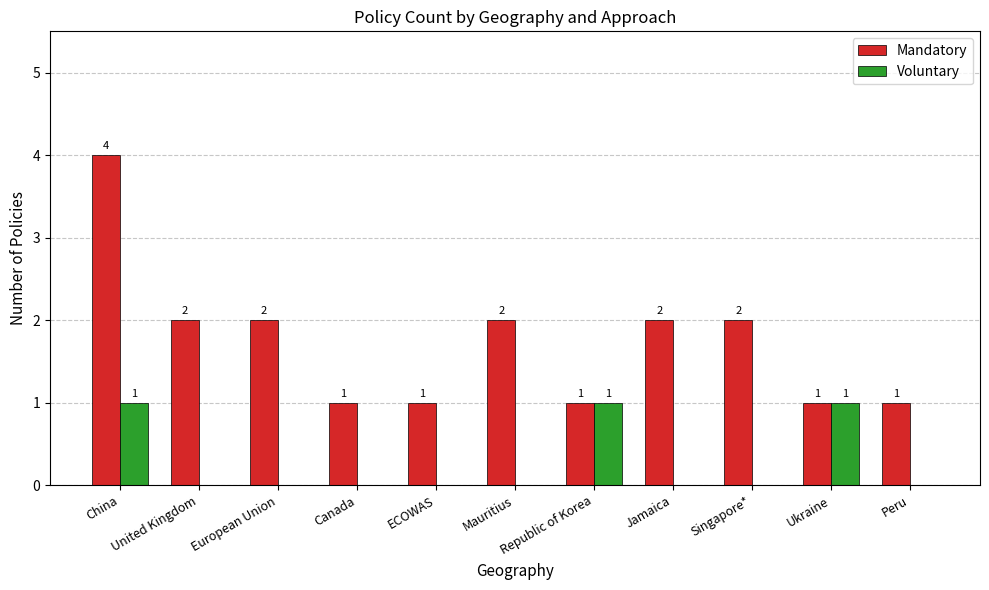

What is the sum of all Mandatory values?

19